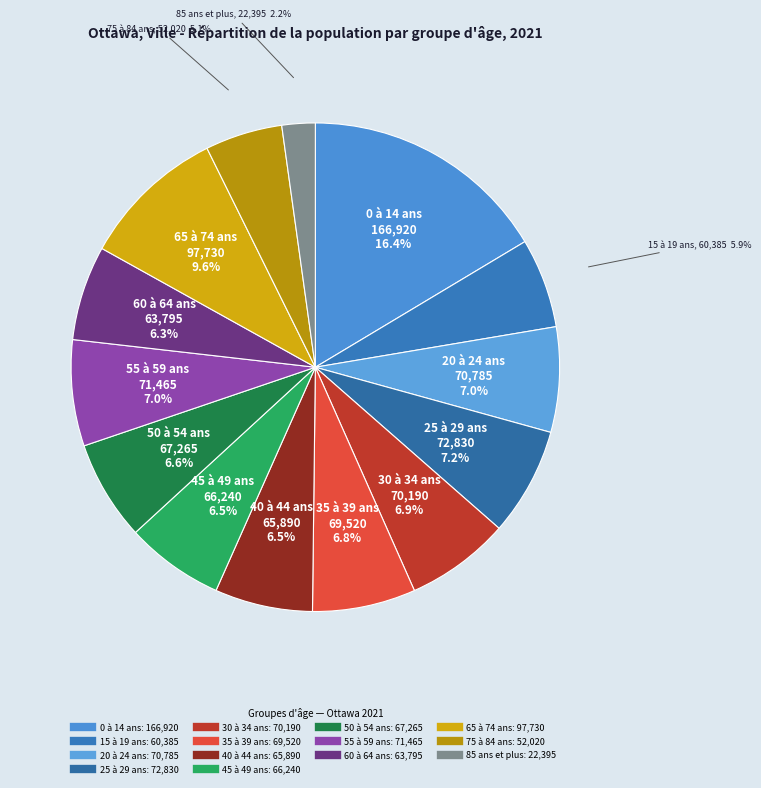

Which slice is the smallest?

85 ans et plus